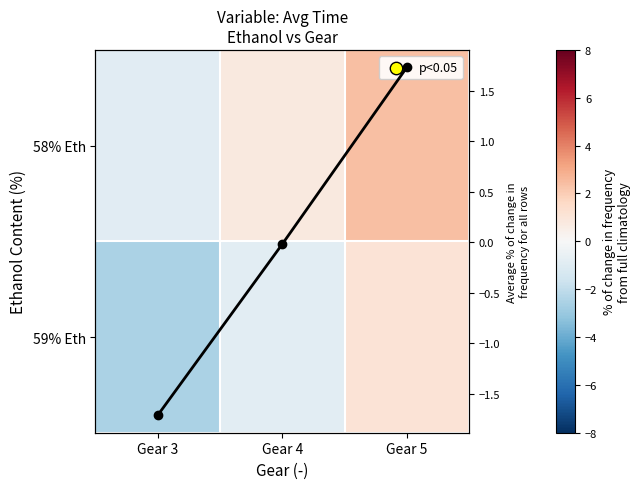

At which category does the chart reach its minimum across all series?

Gear 3